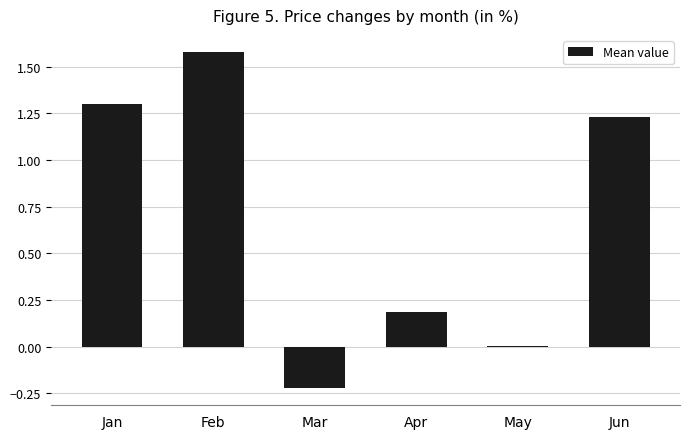

Which category has the highest value across all series?

Feb